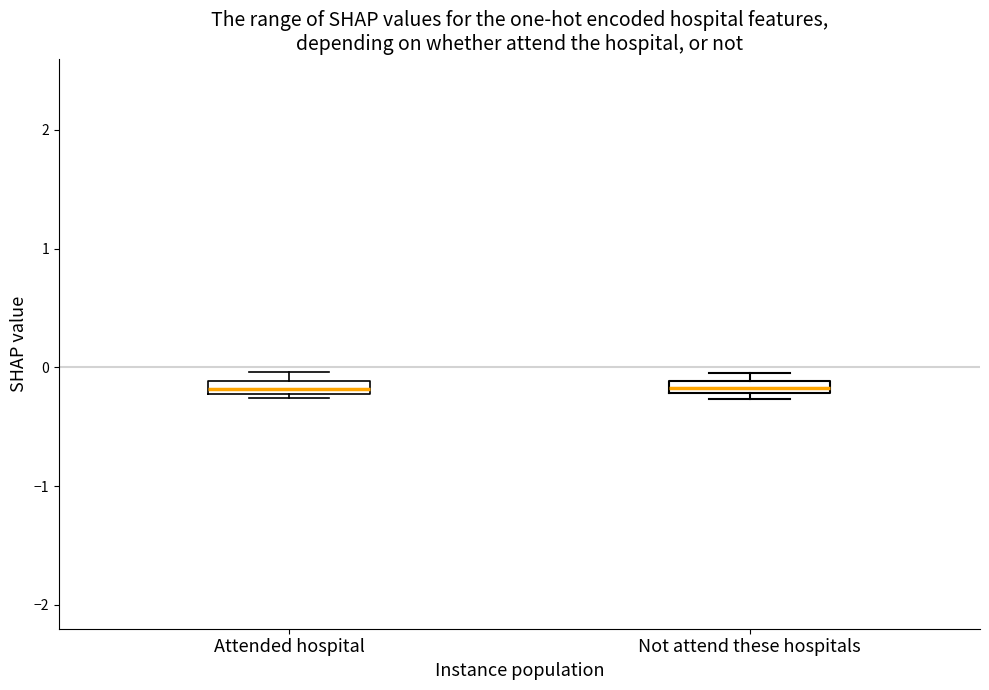

Where is the lower edge of the box for Not attend these hospitals on the y-axis? The values are not printed on the chart, so give them approximately, as read against the axis.

-0.2